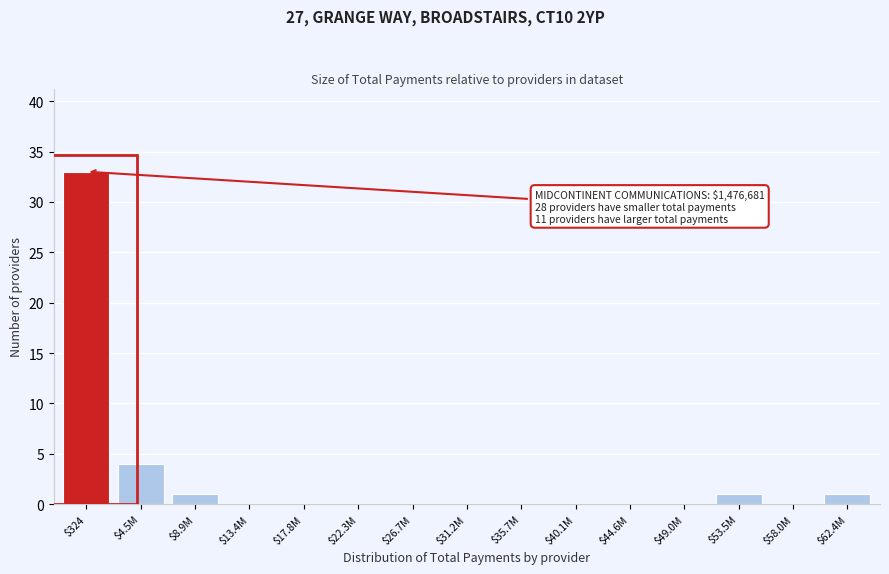

True or false: the data shows 1 at $62.4M.

True